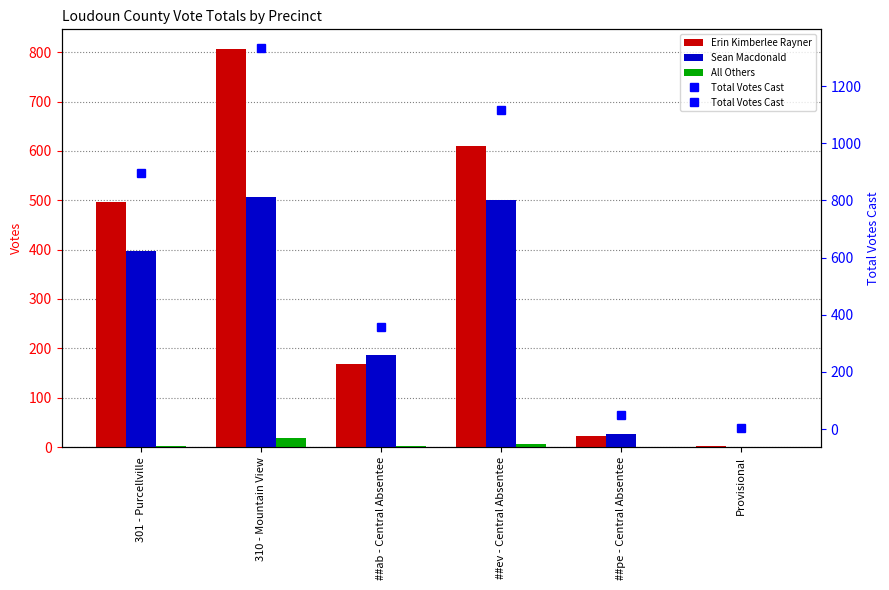

Rank the categories by All Others value from highest to lowest.

310 - Mountain View, ##ev - Central Absentee, 301 - Purcellville, ##ab - Central Absentee, ##pe - Central Absentee, Provisional